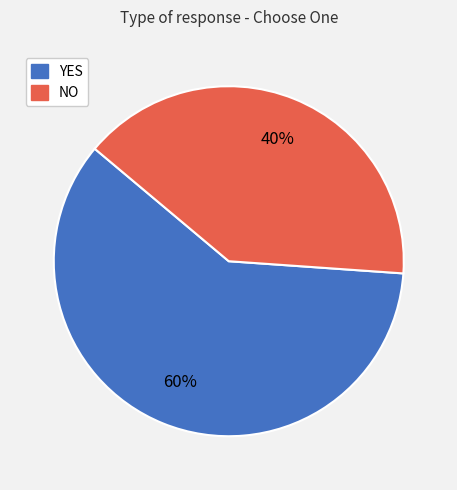

Which category has the smallest portion of the pie?

NO